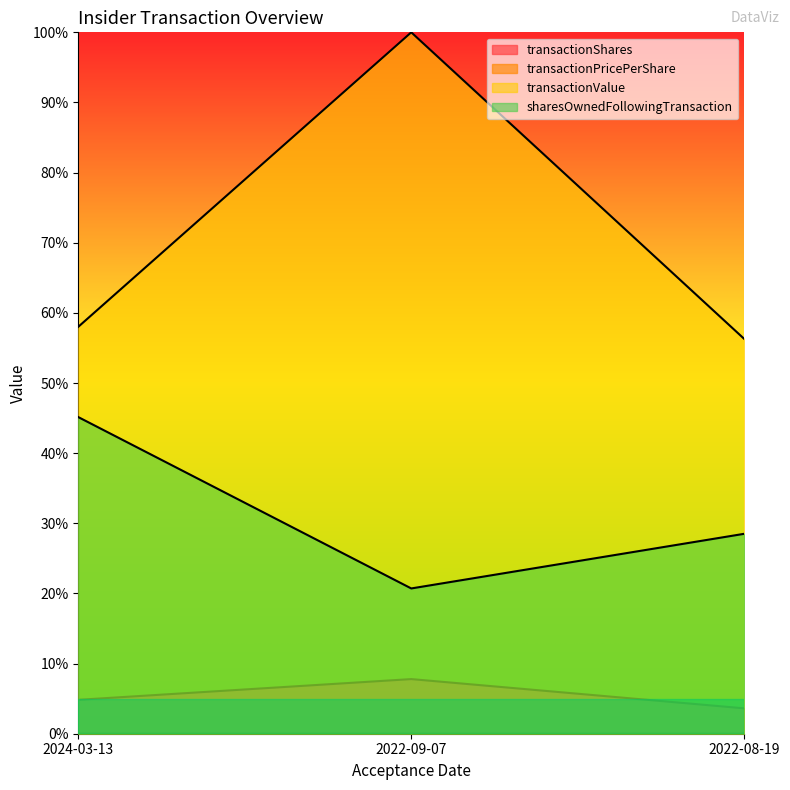

List the labels in order of transactionShares value, largest first.

2022-09-07, 2024-03-13, 2022-08-19